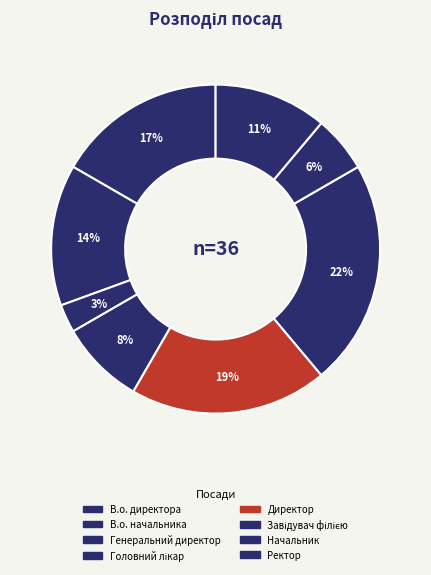

To the nearest percent, what is the difference between the Завідувач філією and В.о. директора slice percentages?

6%